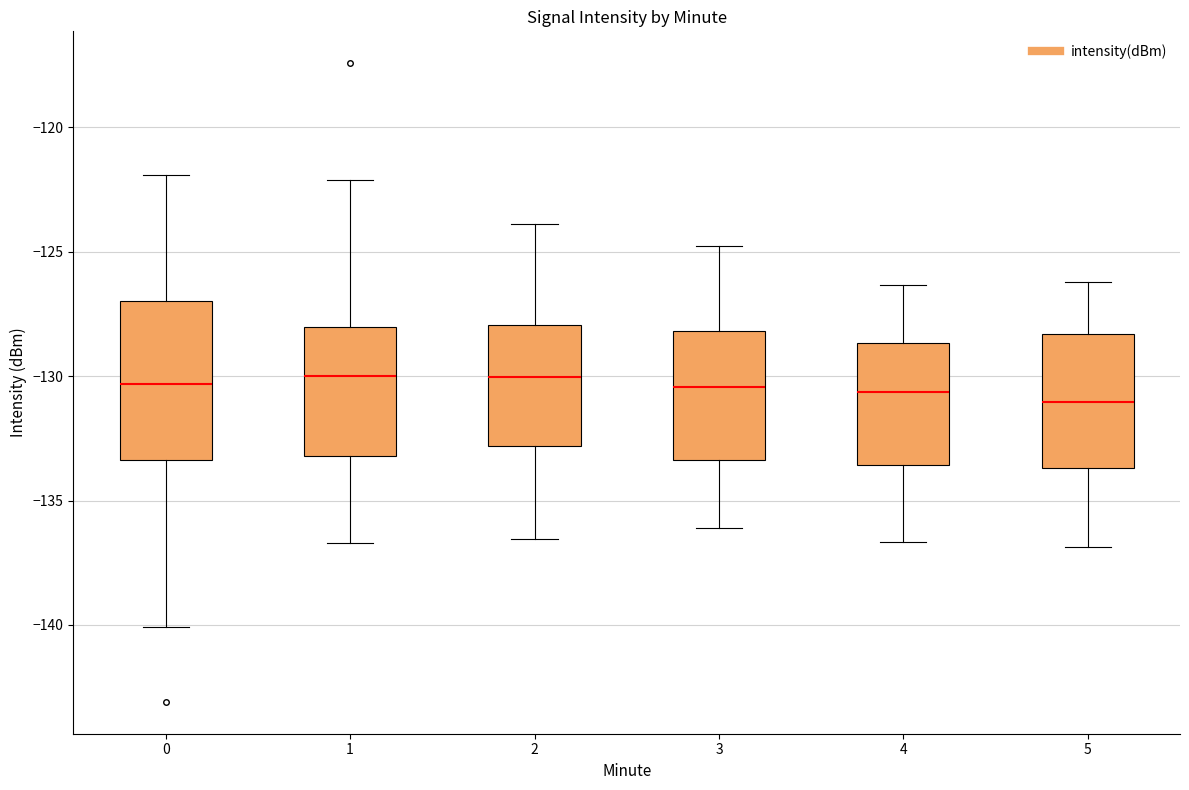

Comparing the boxes themselves (not the whiskers), which one is the tallest?

0